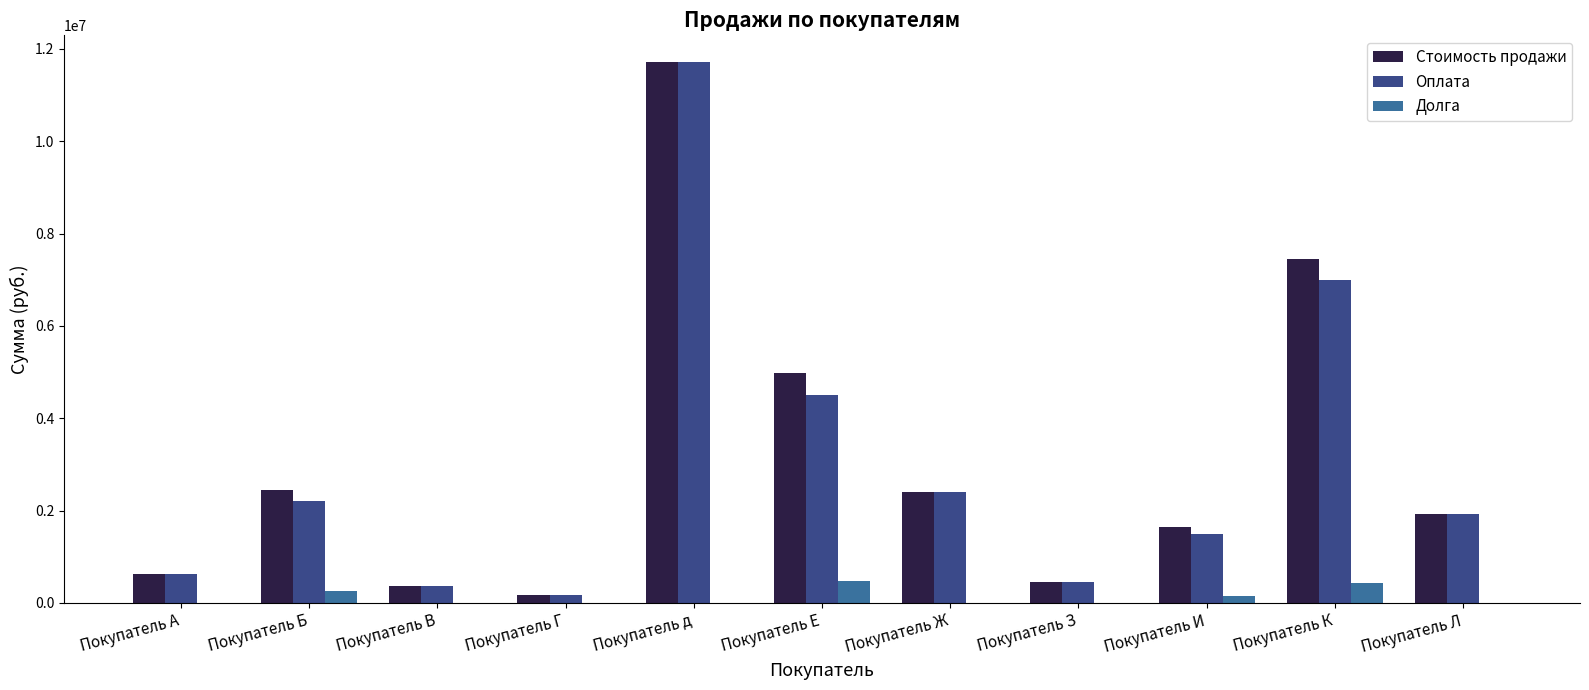

Which series changed the most between Покупатель Б and Покупатель К?

Стоимость продажи